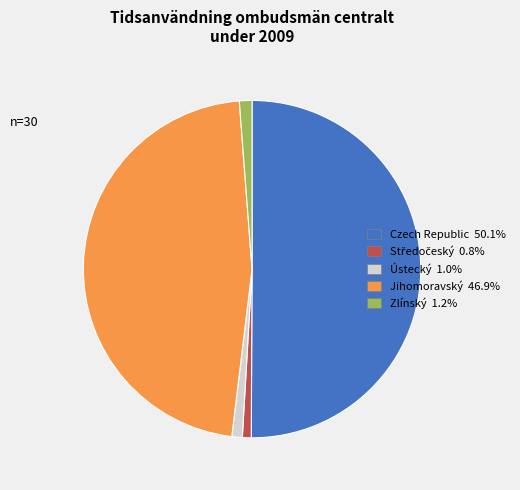

Combined, do Jihomoravský and Czech Republic account for over 50%?

Yes